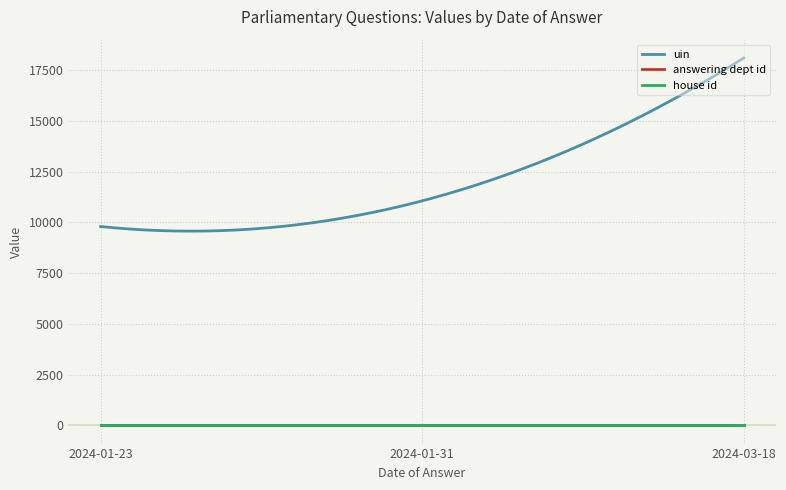

Which series has the widest spread of values?

uin